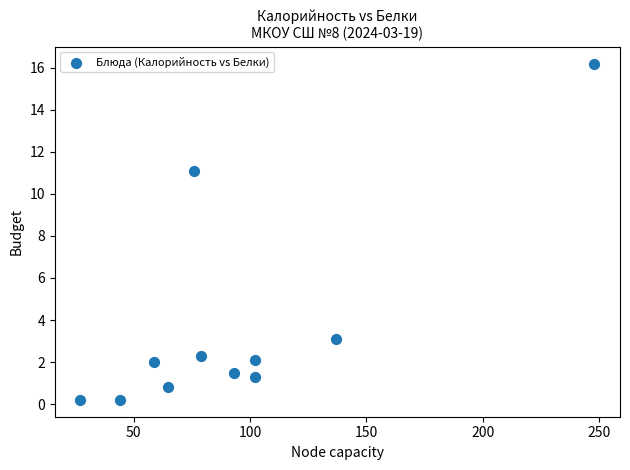

What is the average Y value?

3.7